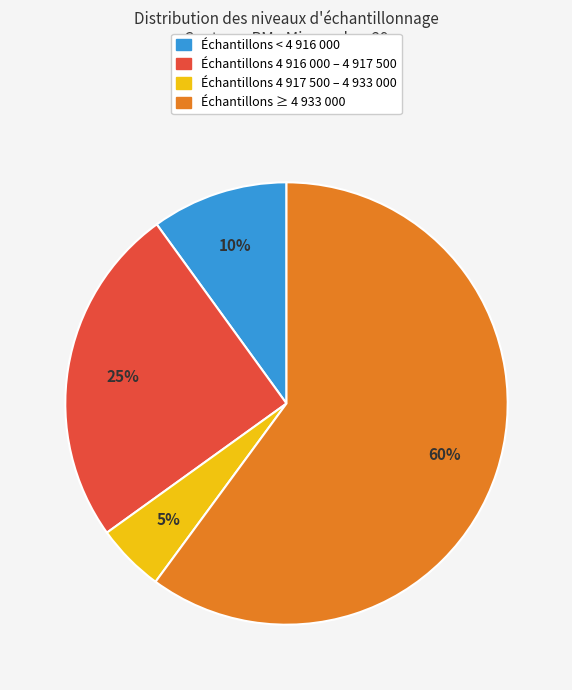

To the nearest percent, what is the average slice percentage?

25%